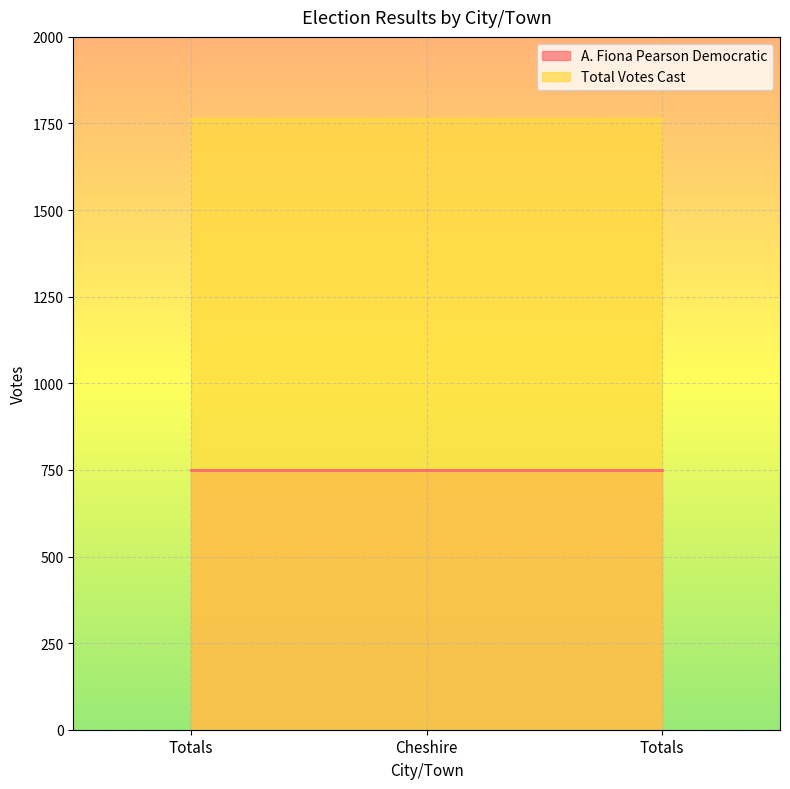

At Cheshire, list the series in order from smallest to largest.

A. Fiona Pearson Democratic, Total Votes Cast